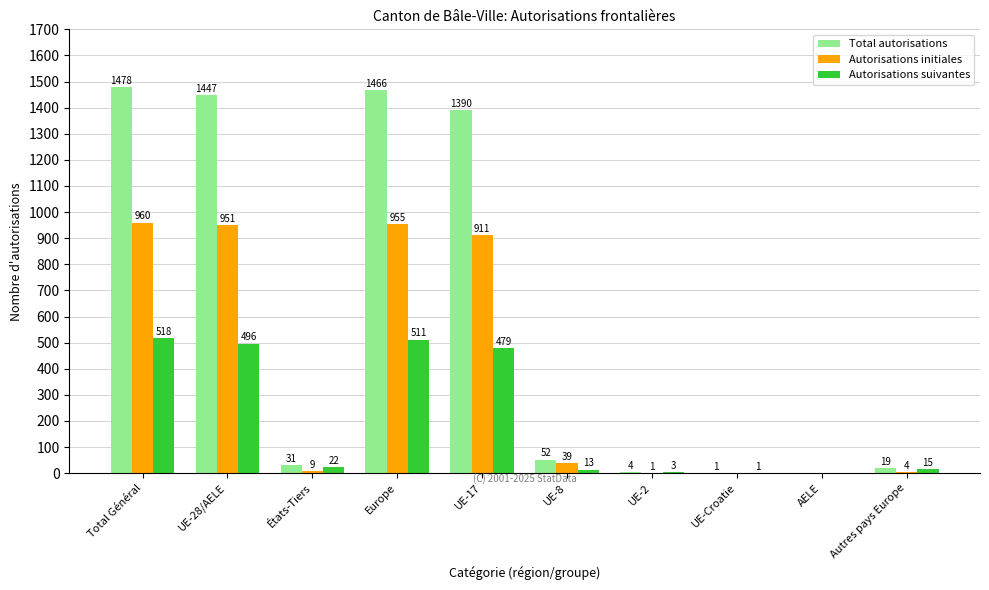

Where does the Total autorisations series first go above 52?

Total Général